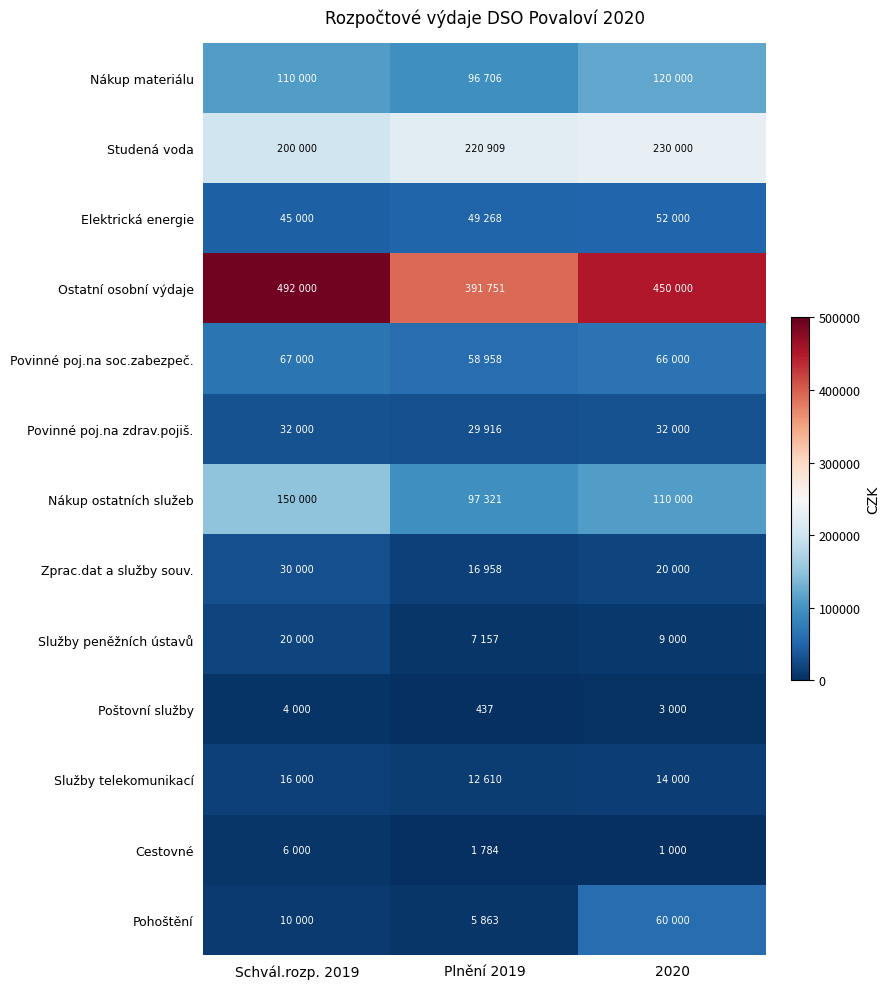

Rank the series at Plnění 2019 from highest to lowest value.

Ostatní osobní výdaje, Studená voda, Nákup ostatních služeb, Nákup materiálu, Povinné poj.na soc.zabezpeč., Elektrická energie, Povinné poj.na zdrav.pojiš., Zprac.dat a služby souv., Služby telekomunikací, Služby peněžních ústavů, Pohoštění, Cestovné, Poštovní služby